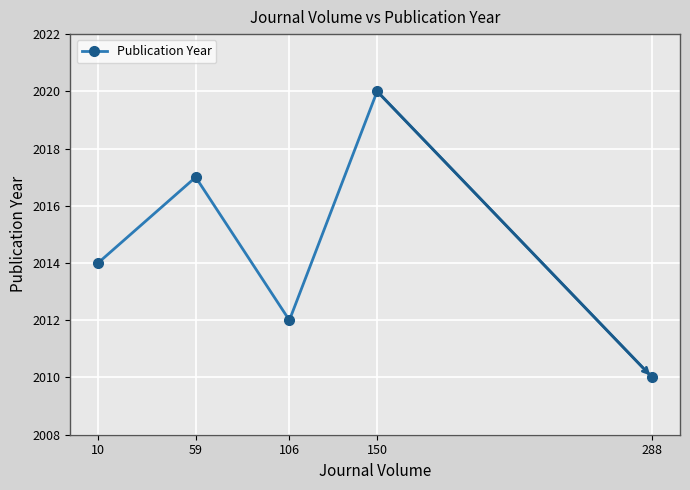

True or false: the data shows 3545 at 106.

False